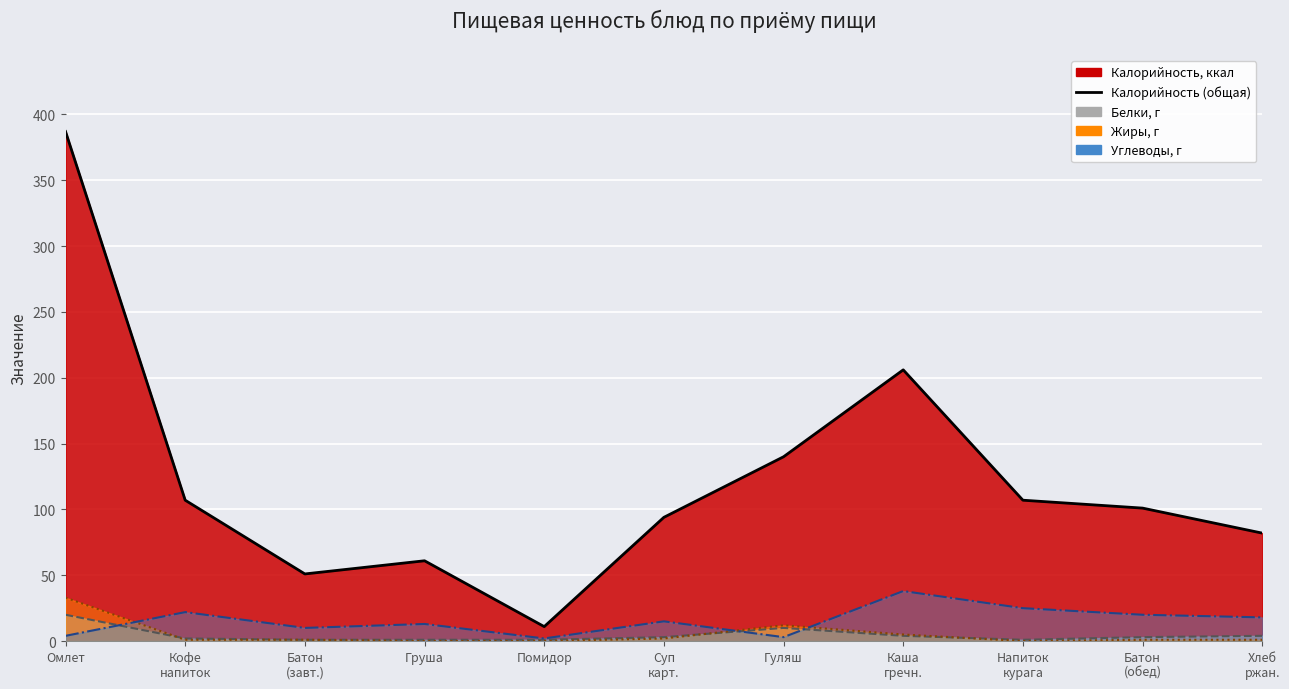

Which has a higher value, Батон
(обед) or Омлет?

Омлет